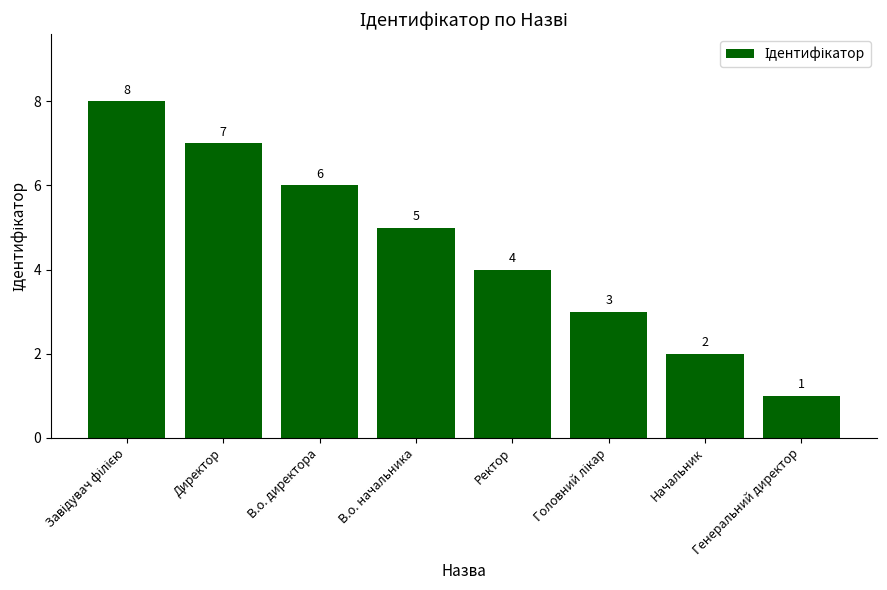

What value does the data have at Ректор?

4